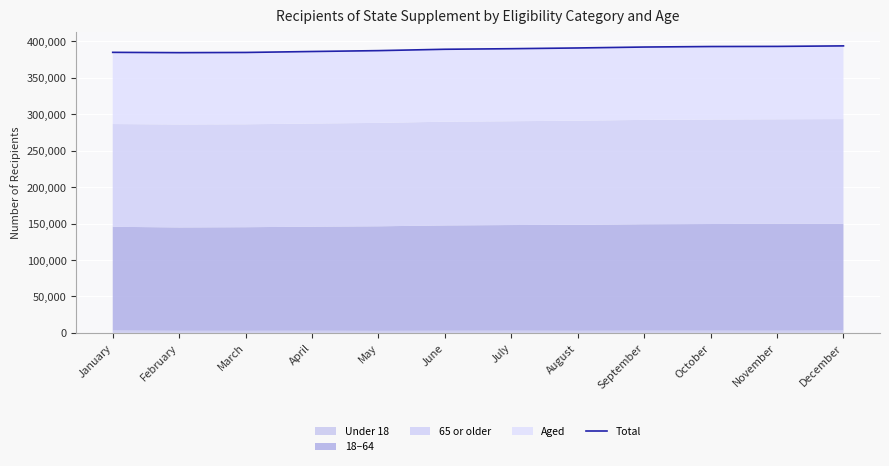

Rank the categories by value from highest to lowest.

December, November, October, September, August, July, June, May, April, January, March, February